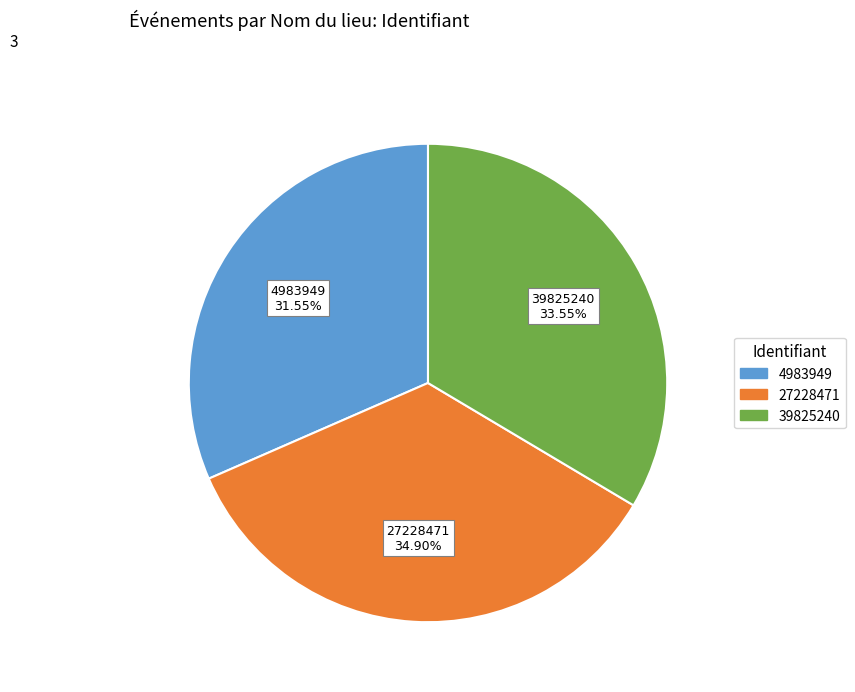

True or false: 39825240 accounts for 34% of the total.

True